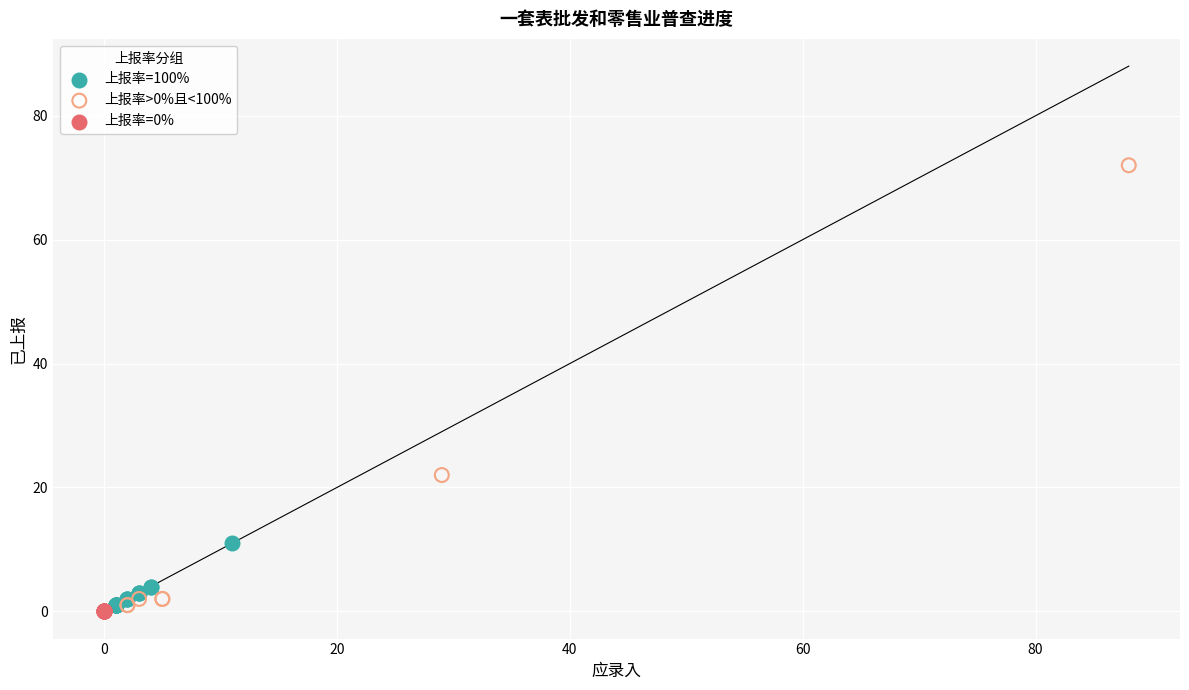

Which series reaches the maximum Y coordinate?

上报率>0%且<100%